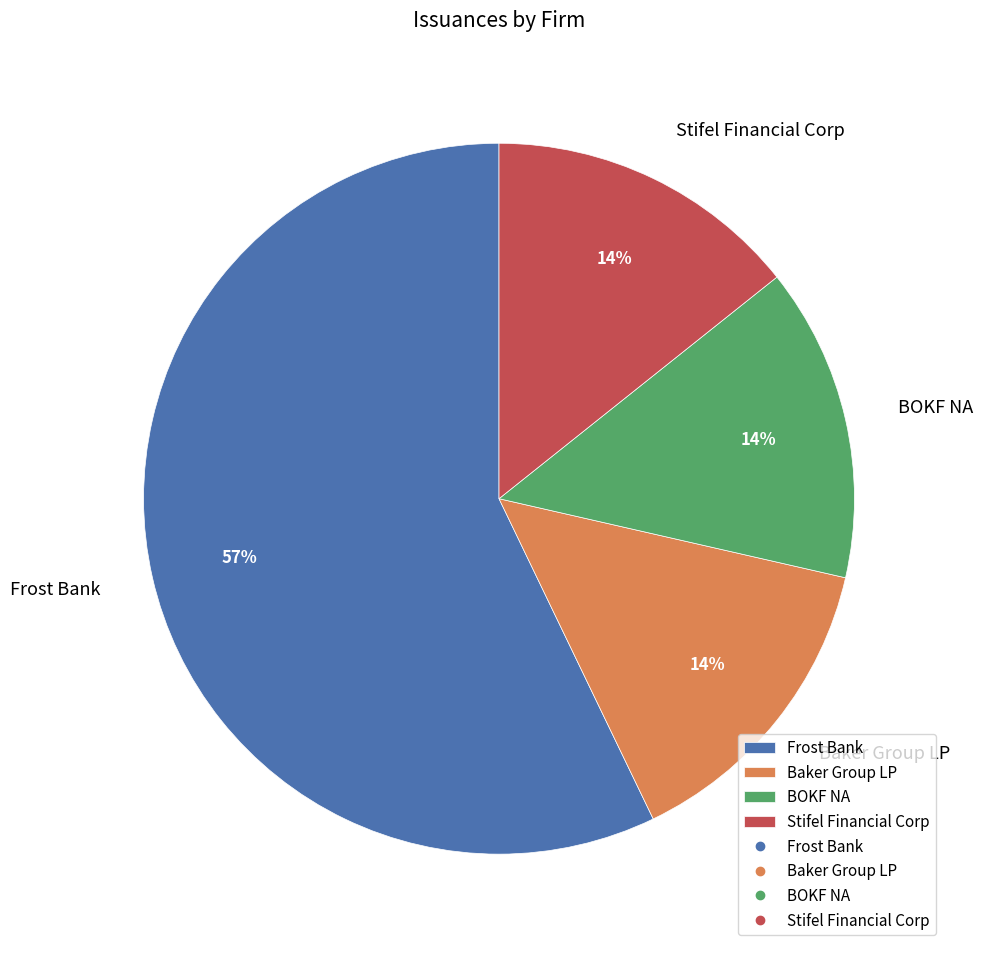

What percentage is the Stifel Financial Corp slice, to the nearest percent?

14%